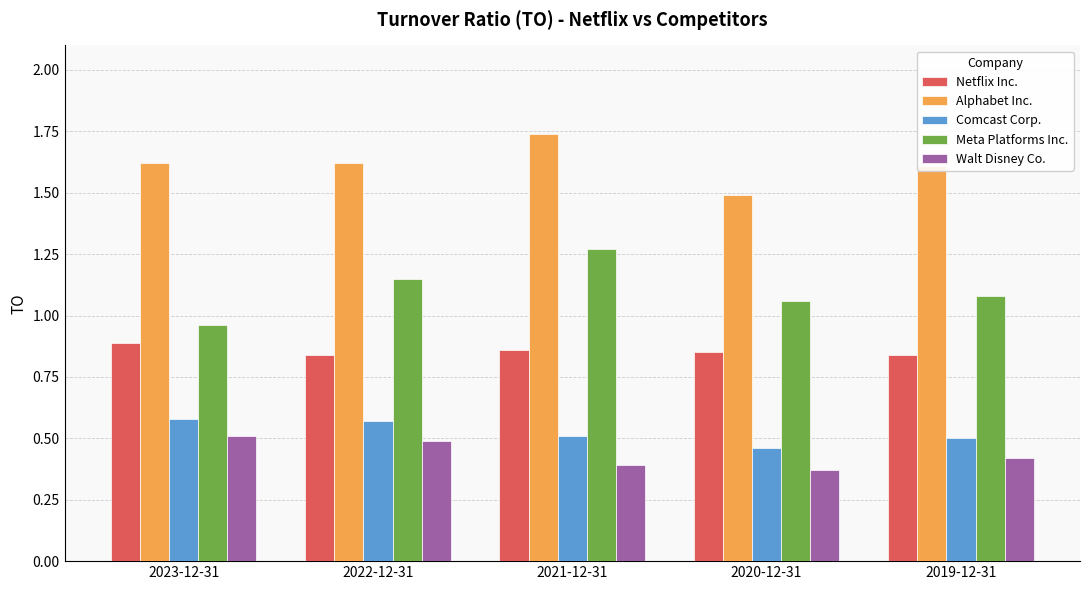

Are the bars grouped side by side (vs. stacked)?

Yes